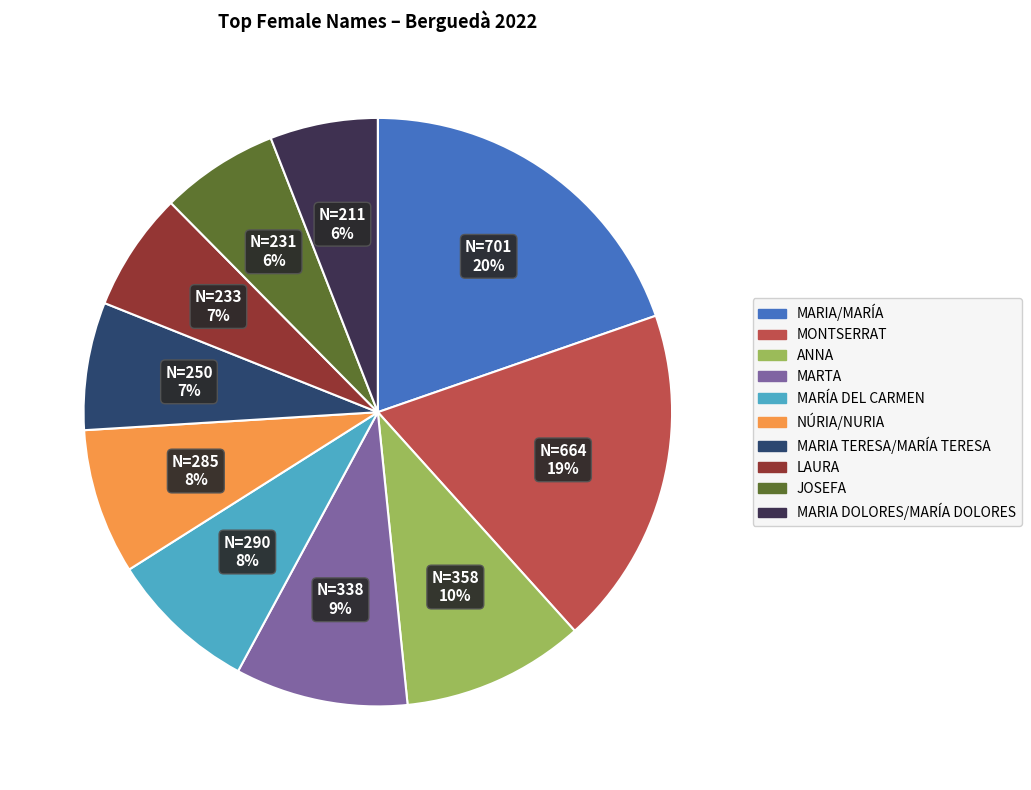

Does MARIA TERESA/MARÍA TERESA represent more than half of the total?

No